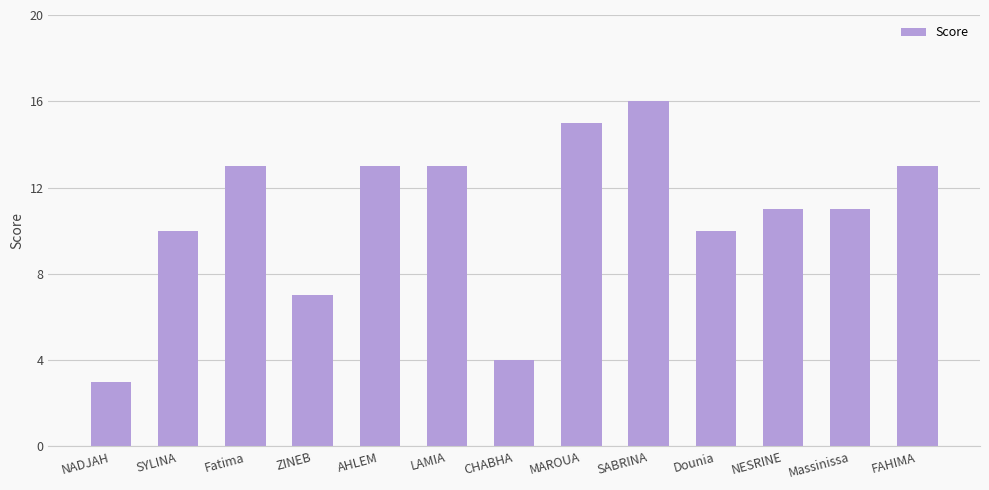

At which category does the chart reach its peak across all series?

SABRINA